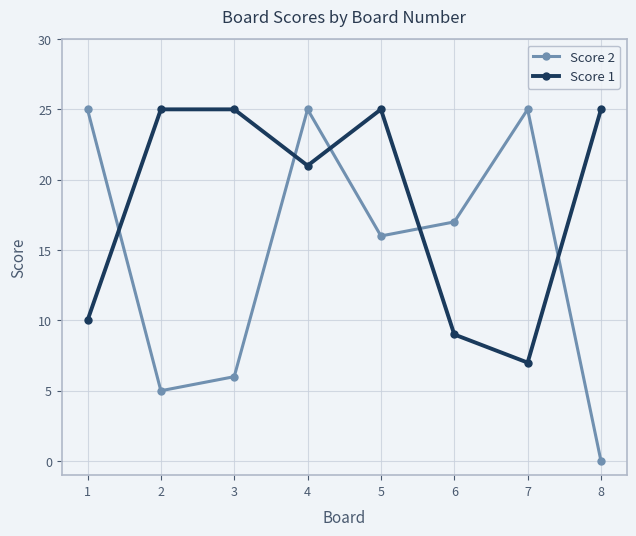

How many series are shown in this chart?

2